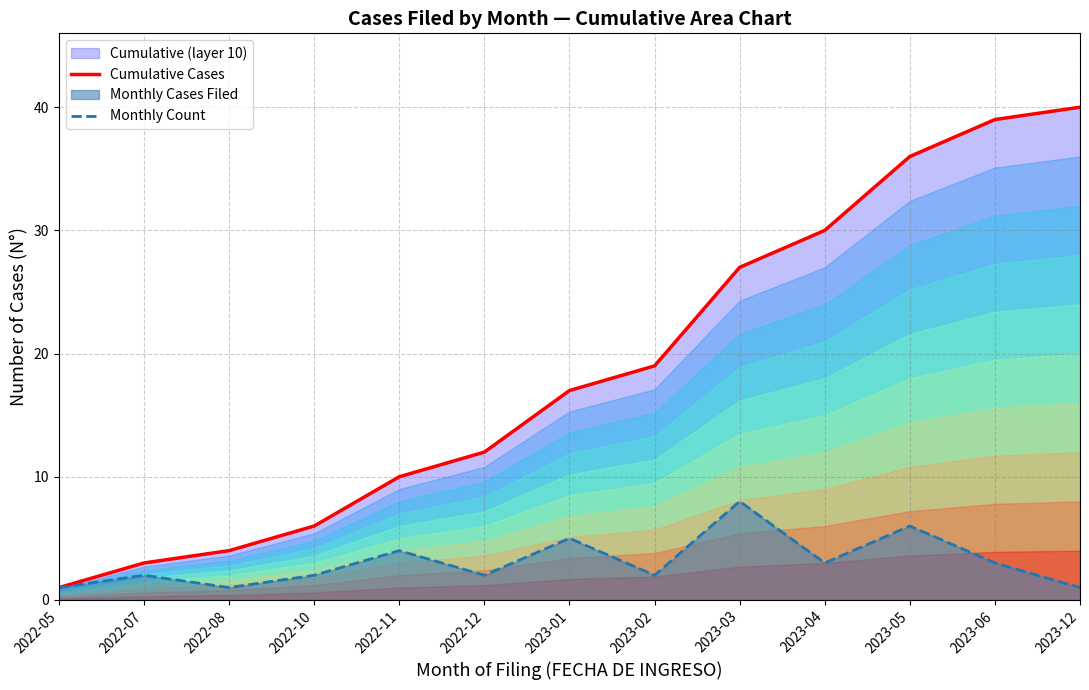

The value of Cumulative Cases at 2023-05 is 65. True or false?

False